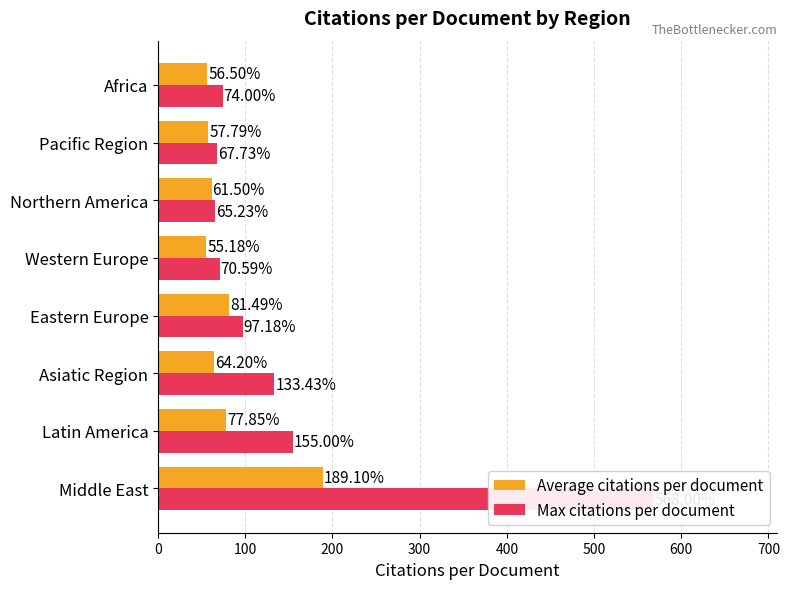

What is the sum of the Average citations per document values at 500 and 200?

125.7